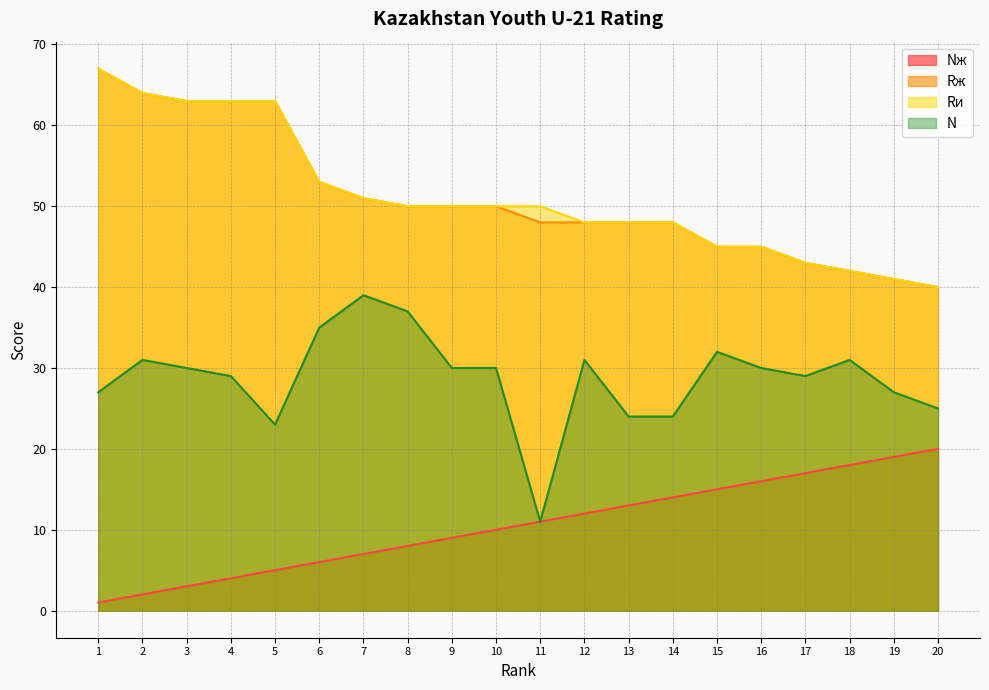

Where does the Rи series first go above 50?

1